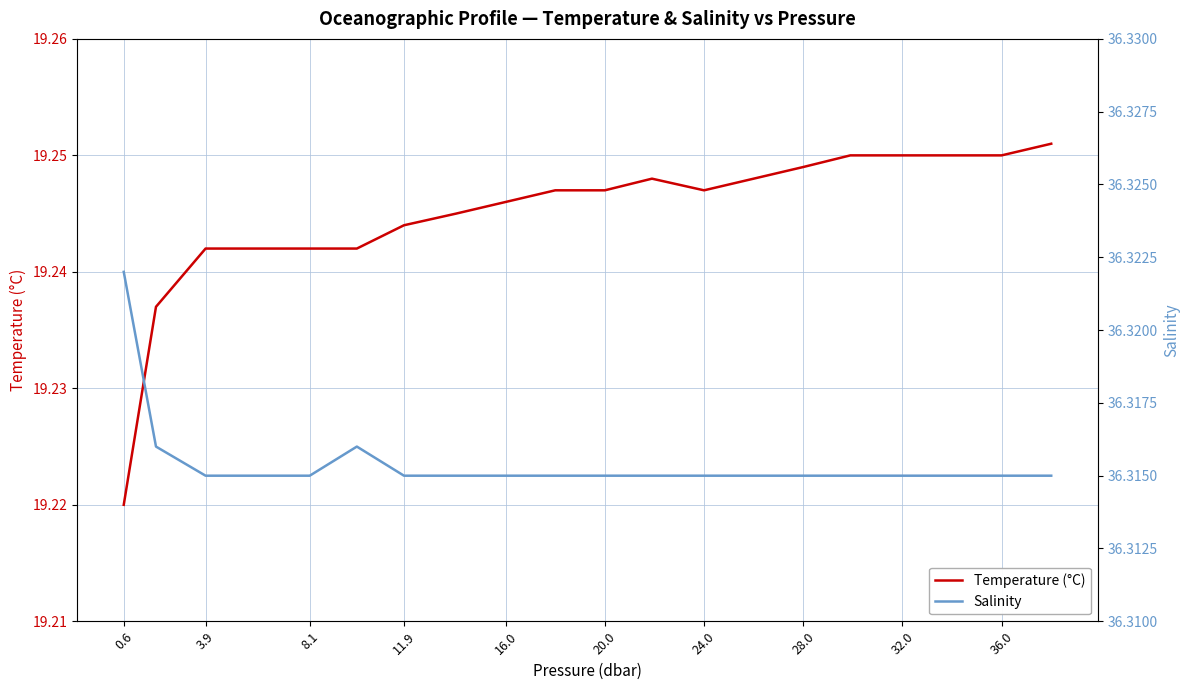

How many interior local peaks does the Salinity series have?

1